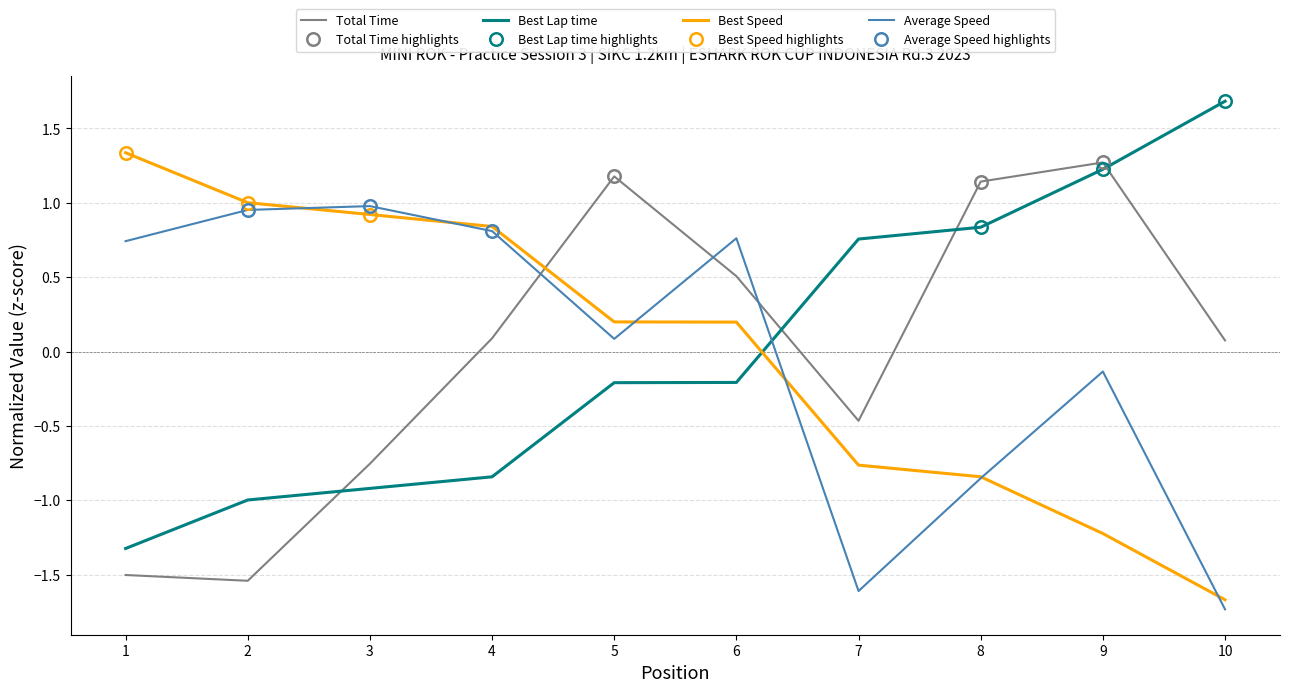

Which series changed the most between 4 and 10?

Average Speed